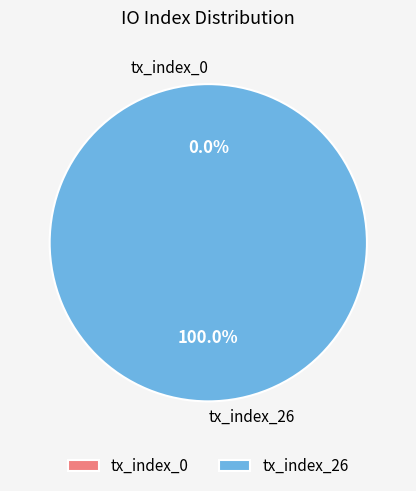

Which category has the smallest portion of the pie?

tx_index_0